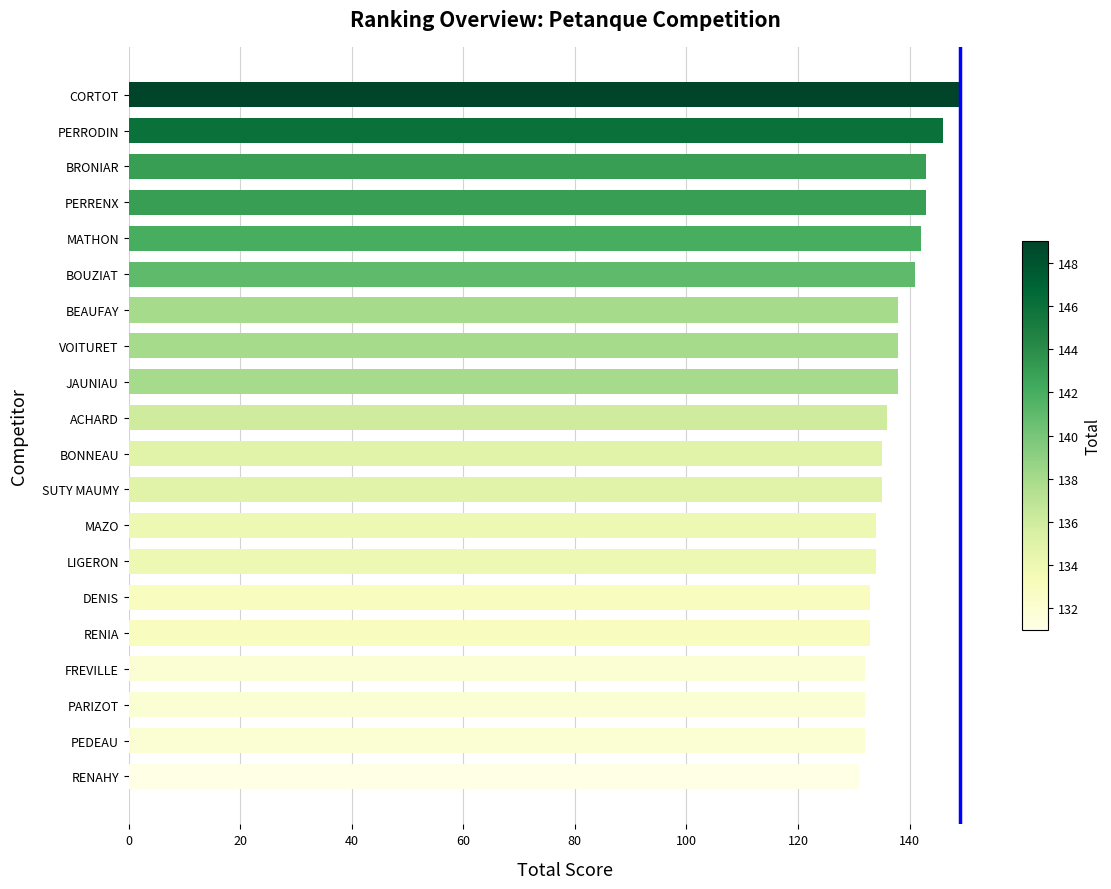

Is it true that the value at 0 is 0?

True